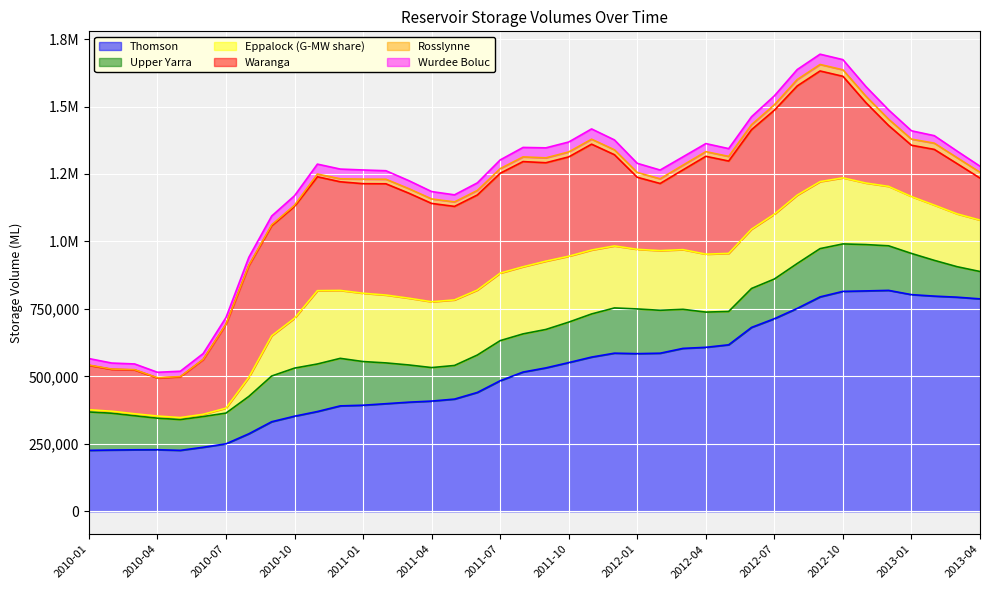

Which series changed the most between 2010-01 and 2012-01?

Thomson